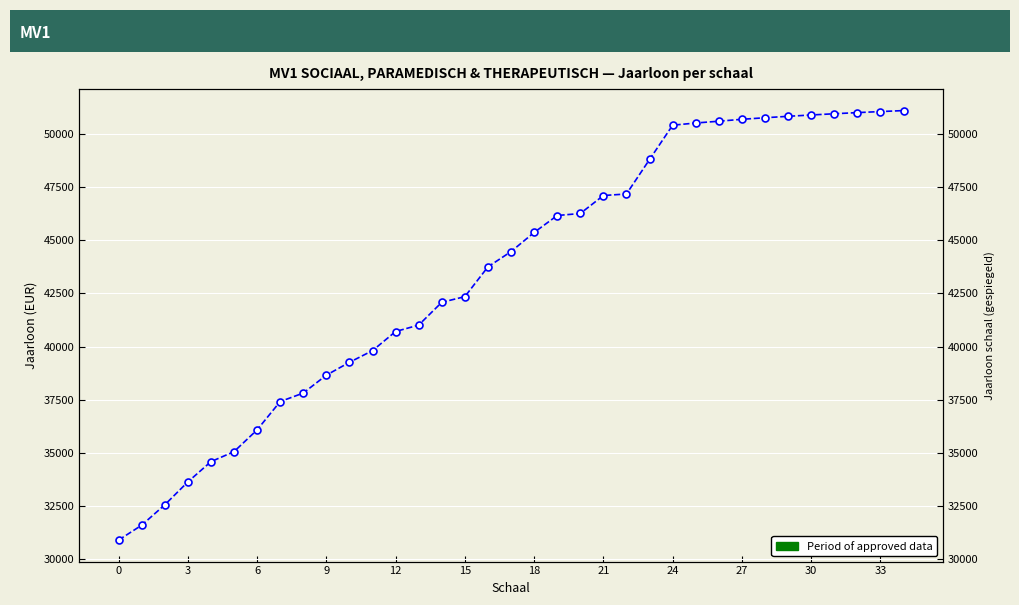

True or false: there are more than 1 points higher than both neighbors.

False